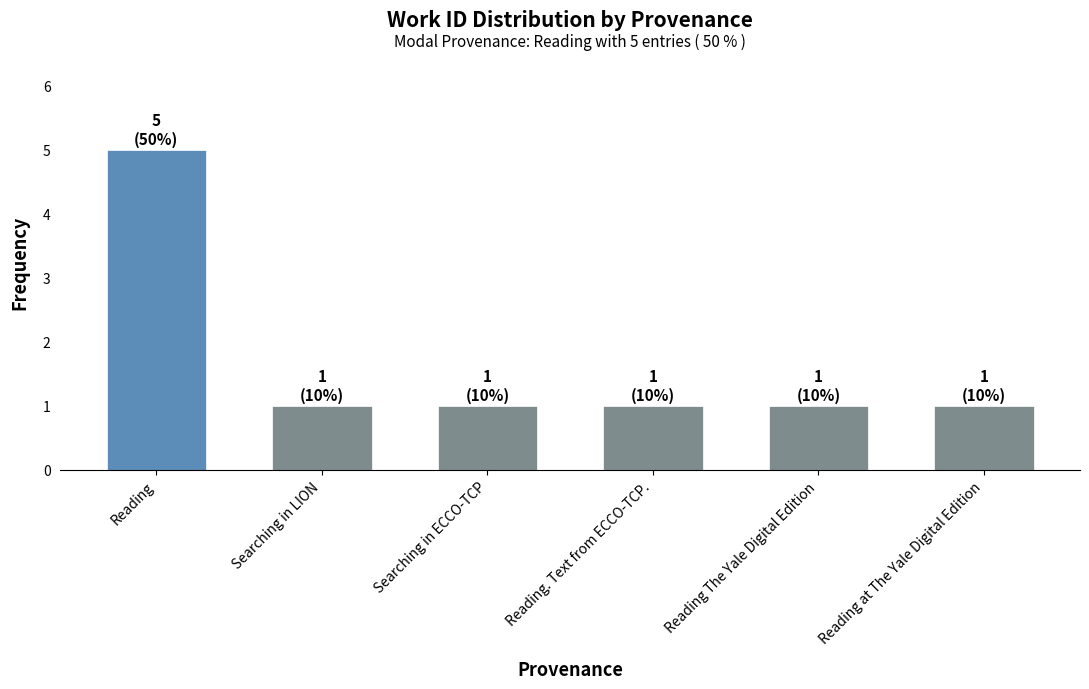

What is the smallest value displayed?

1